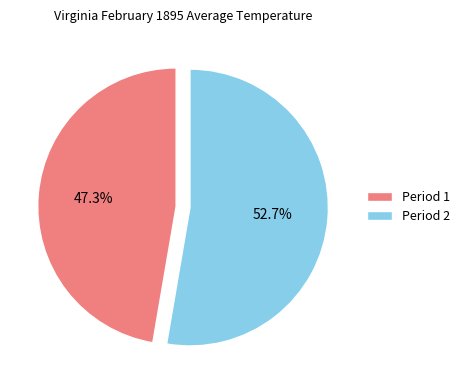

Which slice is the largest?

Period 2